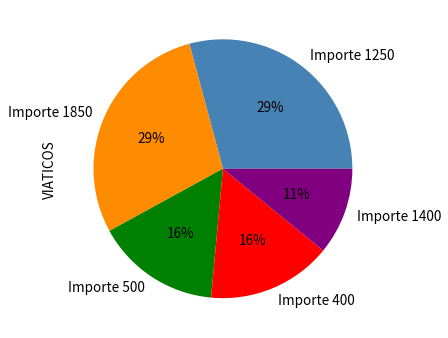

Is it true that Importe 1400 is 1% of the pie?

False